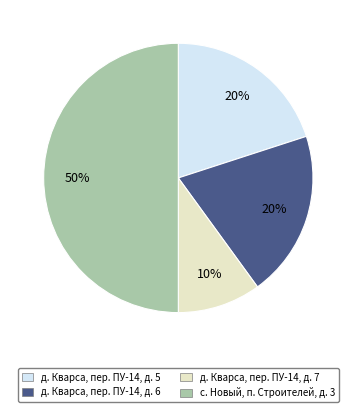

To the nearest percent, what portion does д. Кварса, пер. ПУ-14, д. 7 represent?

10%